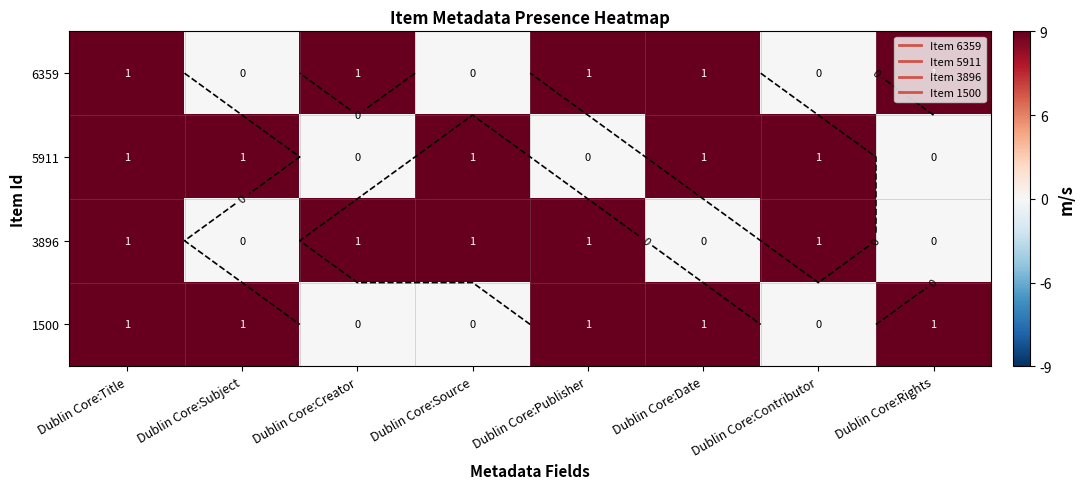

Is the value of 3896 at Dublin Core:Publisher greater than the value of 1500 at Dublin Core:Source?

Yes